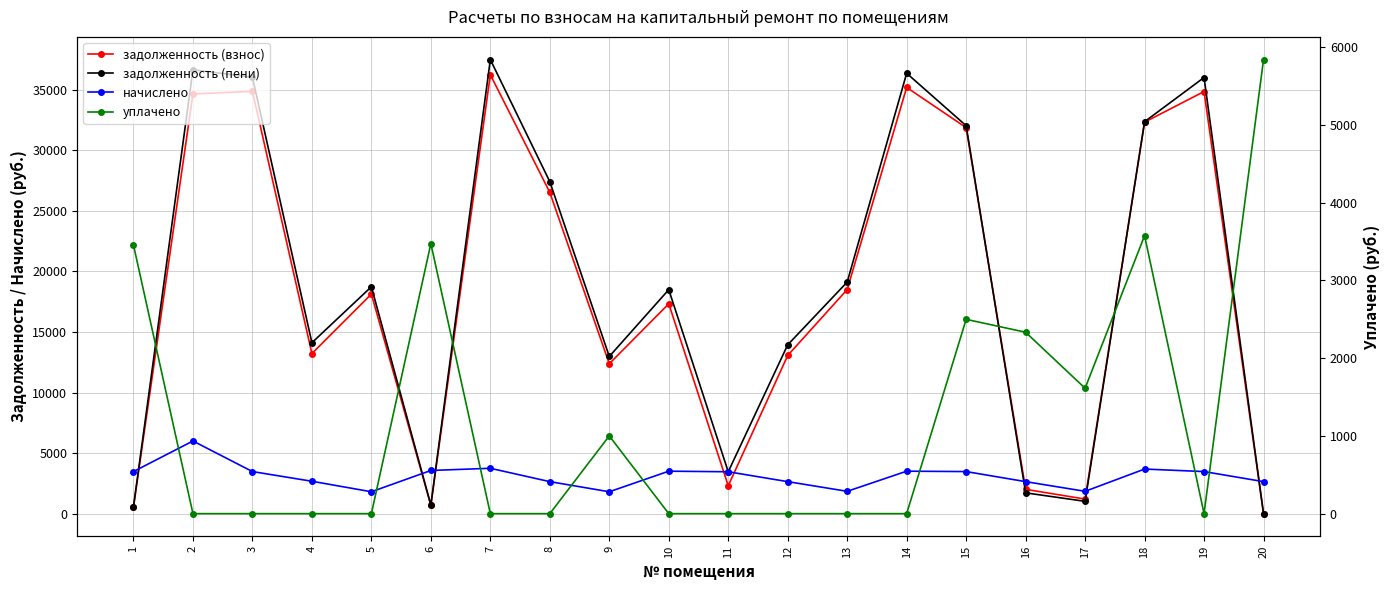

Where do задолженность (взнос) and начислено first cross each other?

1 and 2